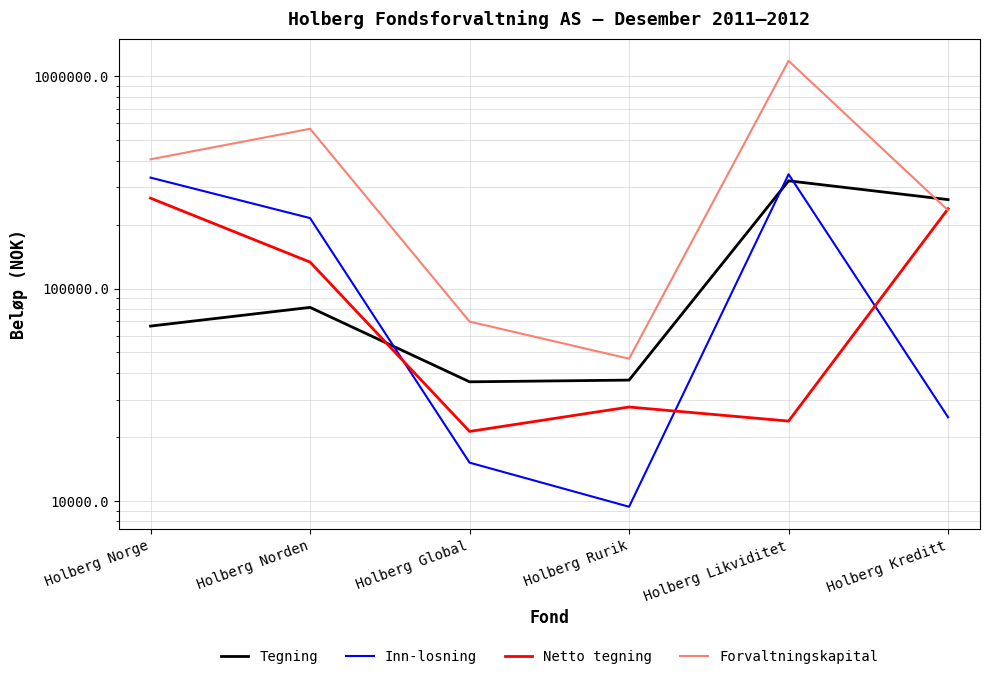

Which series changed the most between Holberg Likviditet and Holberg Kreditt?

Forvaltningskapital